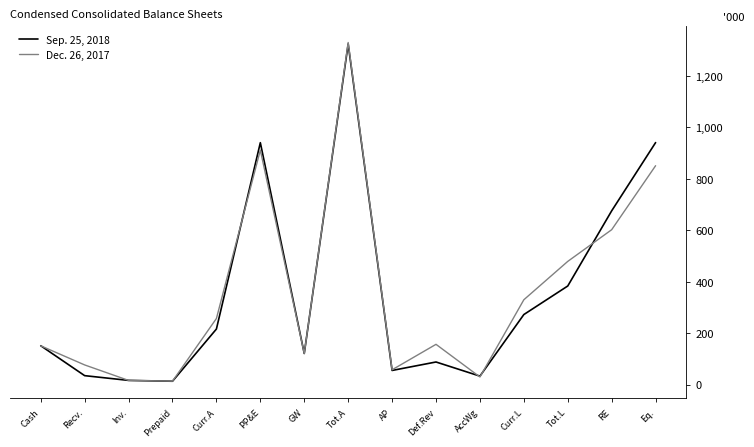

What is the maximum value for Dec. 26, 2017?

1330.6